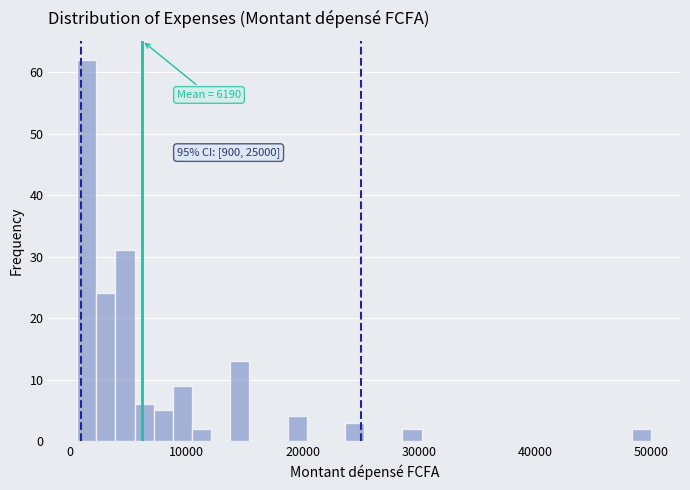

Read against the x-axis, roughly where is the centre of the tallest bar?

1000